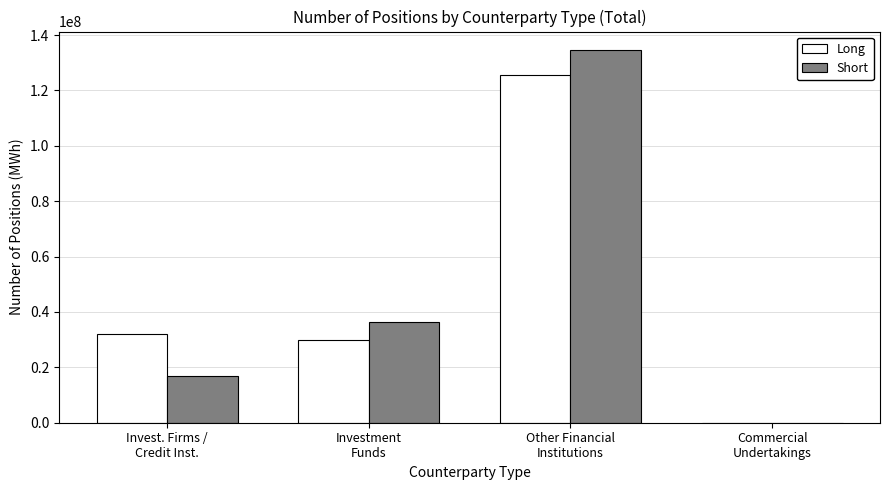

How many positive values does the Short series have?

3